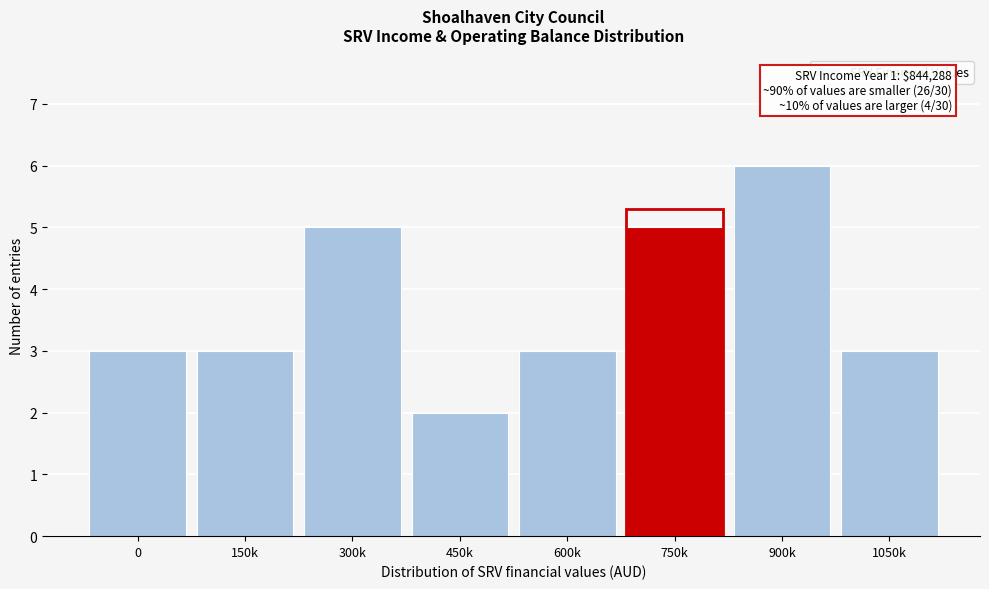

Reading left to right, list all the values displayed in this chart.

0=3	150k=3	300k=5	450k=2	600k=3	750k=5	900k=6	1050k=3